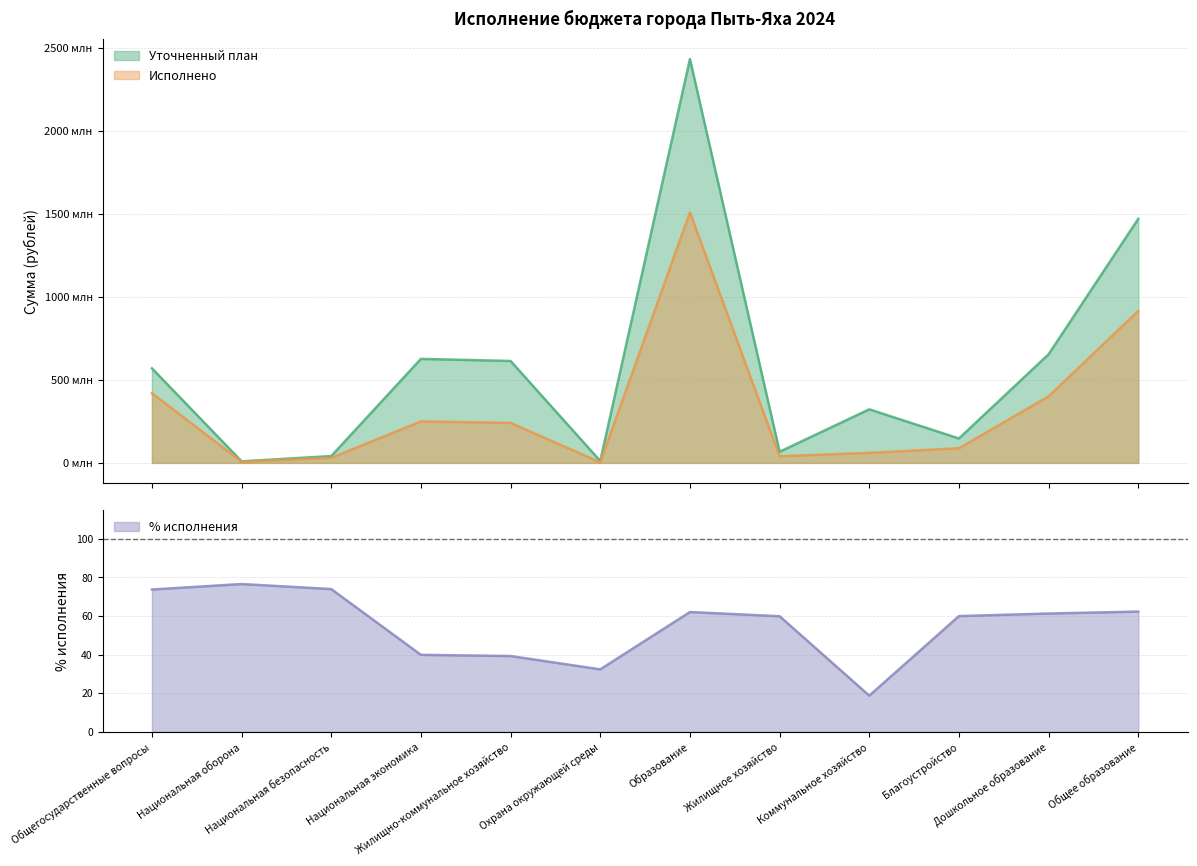

What is the lowest value of the Исполнено series?

3.7